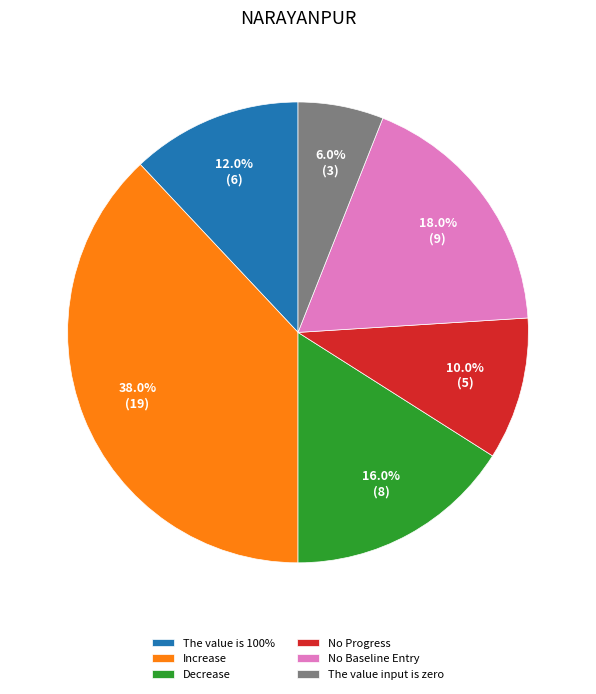

Count the number of slices in the pie.

6